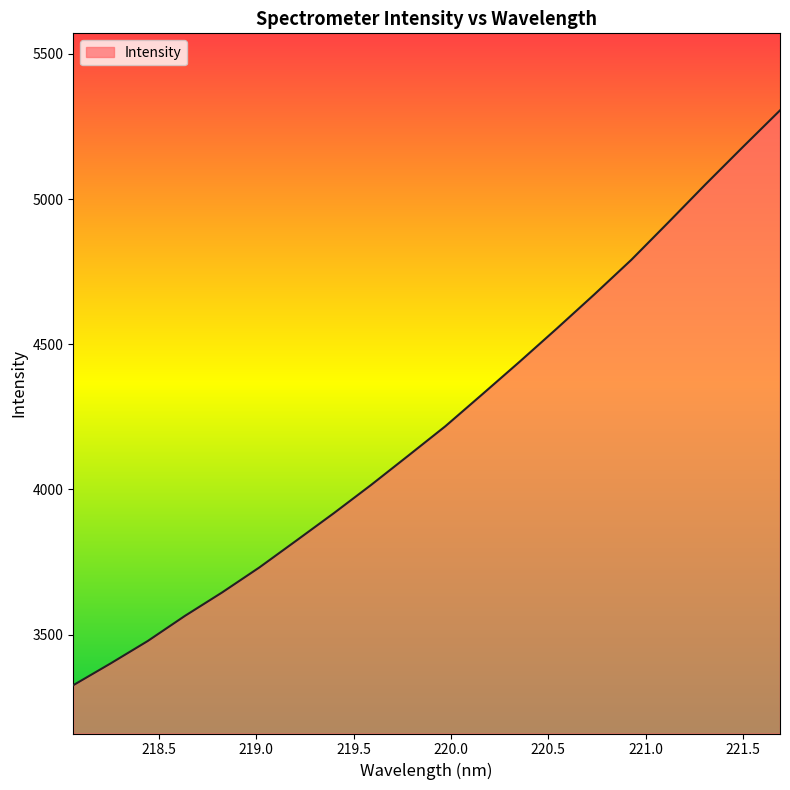

What is the greatest value displayed?

5305.4